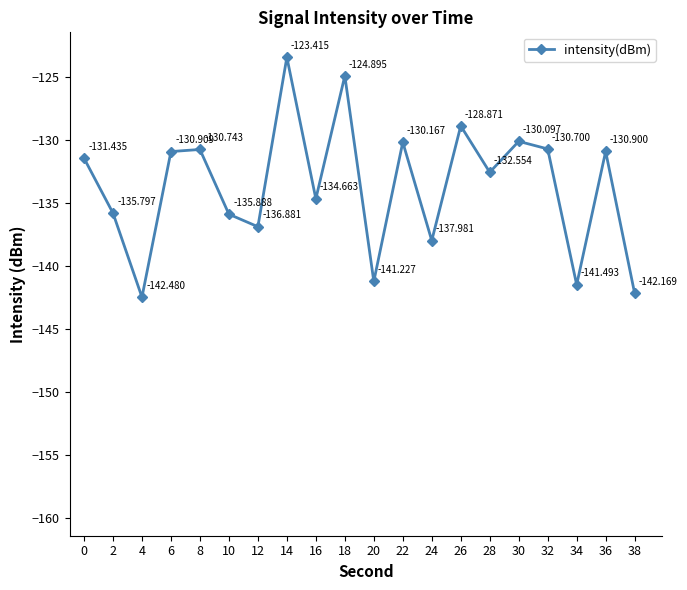

Reading left to right, list all the values displayed in this chart.

-131.4	-135.8	-142.5	-130.9	-130.7	-135.9	-136.9	-123.4	-134.7	-124.9	-141.2	-130.2	-138.0	-128.9	-132.6	-130.1	-130.7	-141.5	-130.9	-142.2